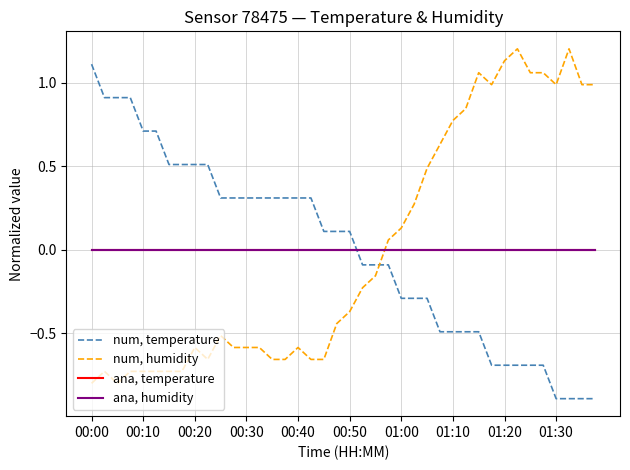

True or false: num, temperature has more than 2 interior local peaks.

False